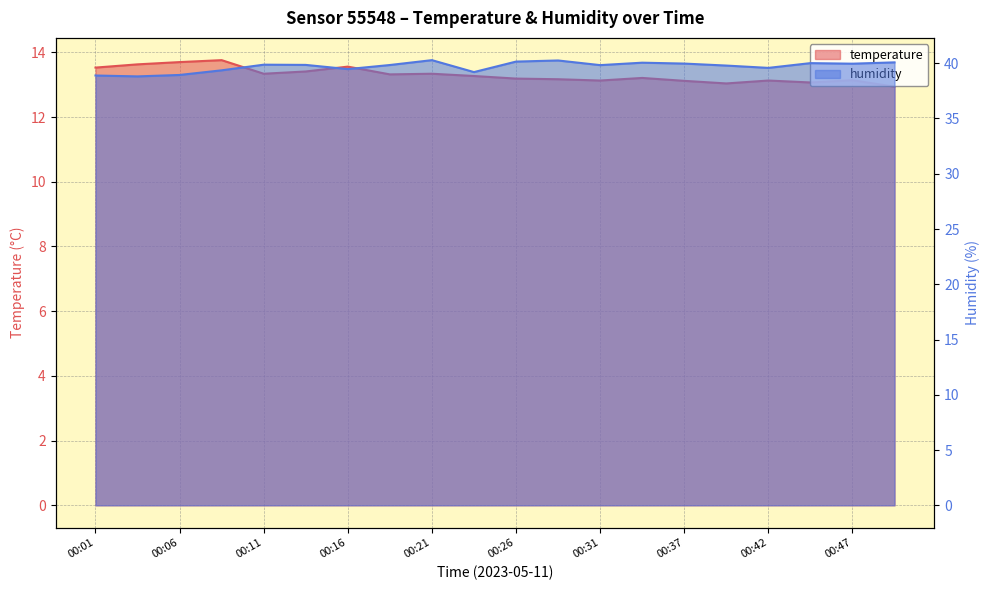

True or false: temperature and humidity cross at least once.

False